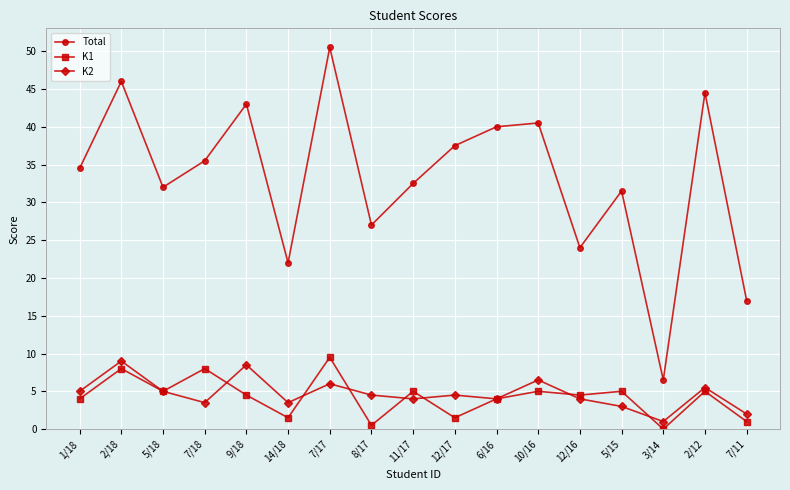

List the labels in order of Total value, largest first.

7/17, 2/18, 2/12, 9/18, 10/16, 6/16, 12/17, 7/18, 1/18, 11/17, 5/18, 5/15, 8/17, 12/16, 14/18, 7/11, 3/14